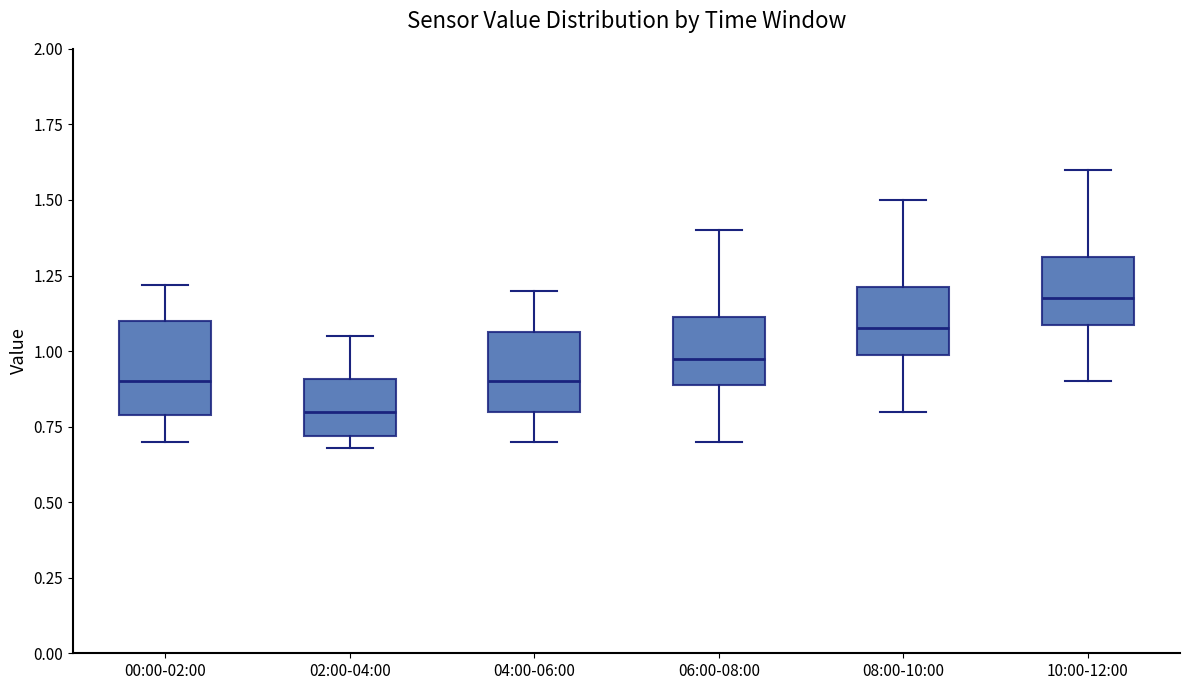

Which box's median line is the highest?

10:00-12:00